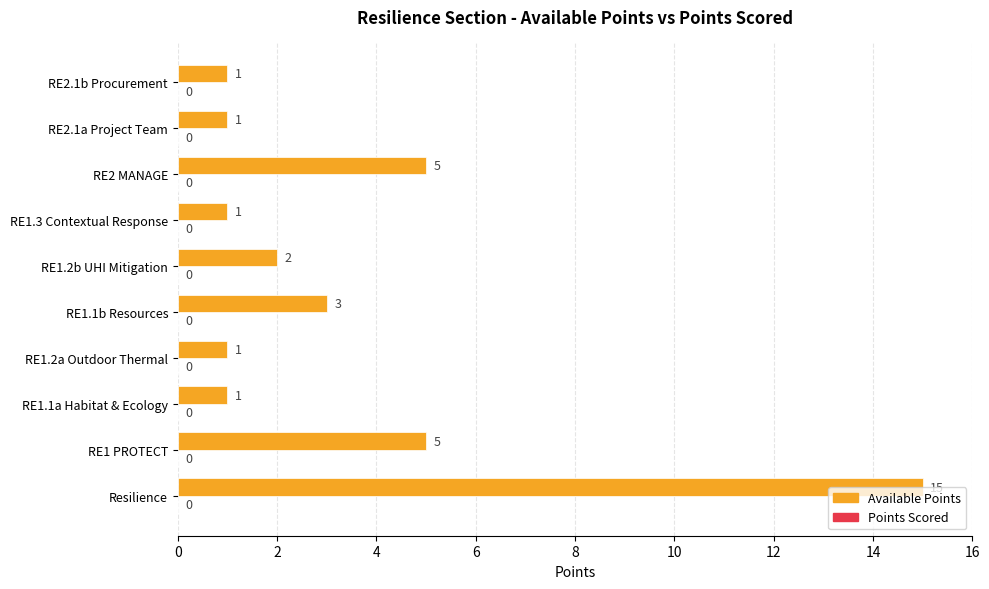

Reading bottom to top, extract all data points from this chart.

Resilience=15	RE1 PROTECT=5	RE1.1a Habitat & Ecology=1	RE1.2a Outdoor Thermal=1	RE1.1b Resources=3	RE1.2b UHI Mitigation=2	RE1.3 Contextual Response=1	RE2 MANAGE=5	RE2.1a Project Team=1	RE2.1b Procurement=1